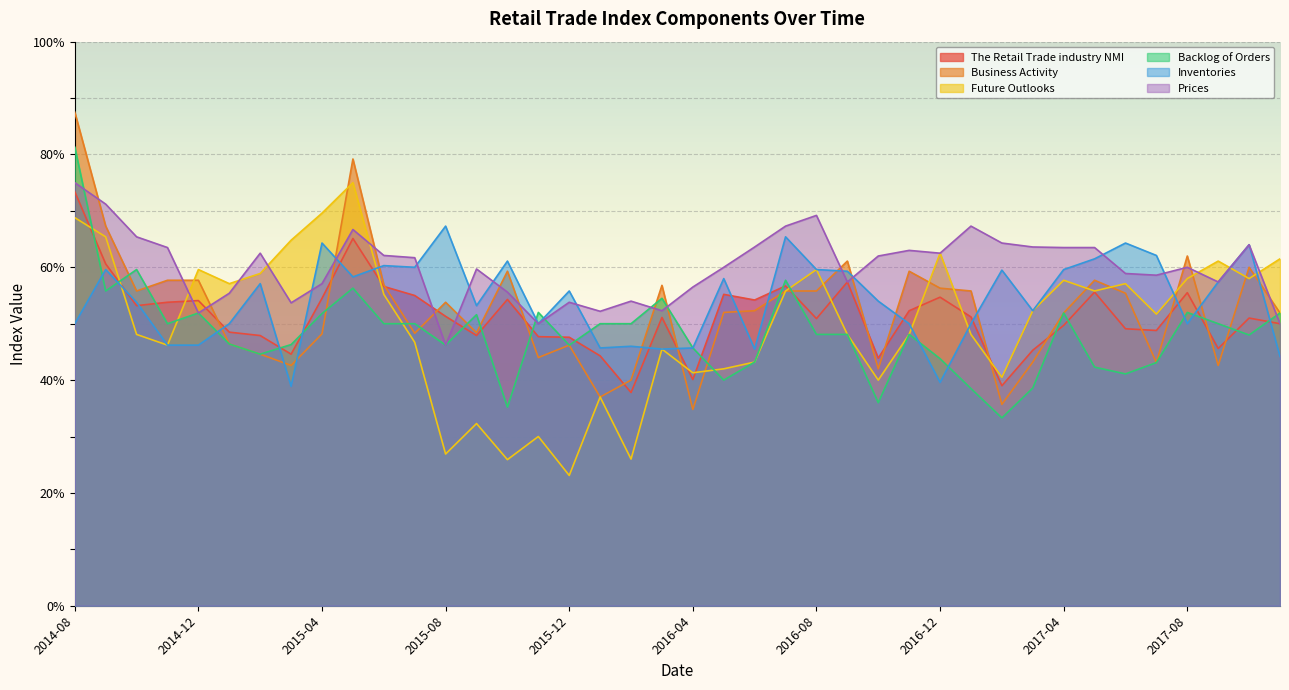

How many intersections are there between Backlog of Orders and Business Activity?

15